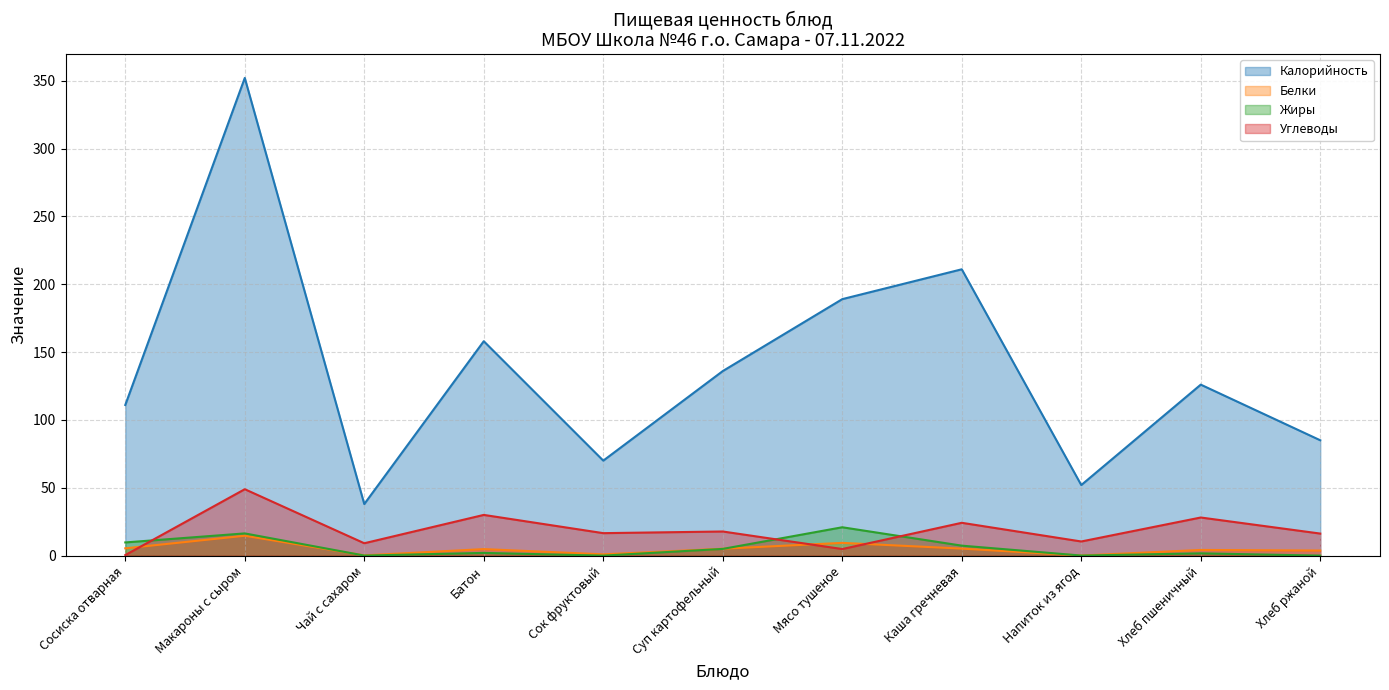

Is it true that Жиры equals 2.0 at Батон?

True